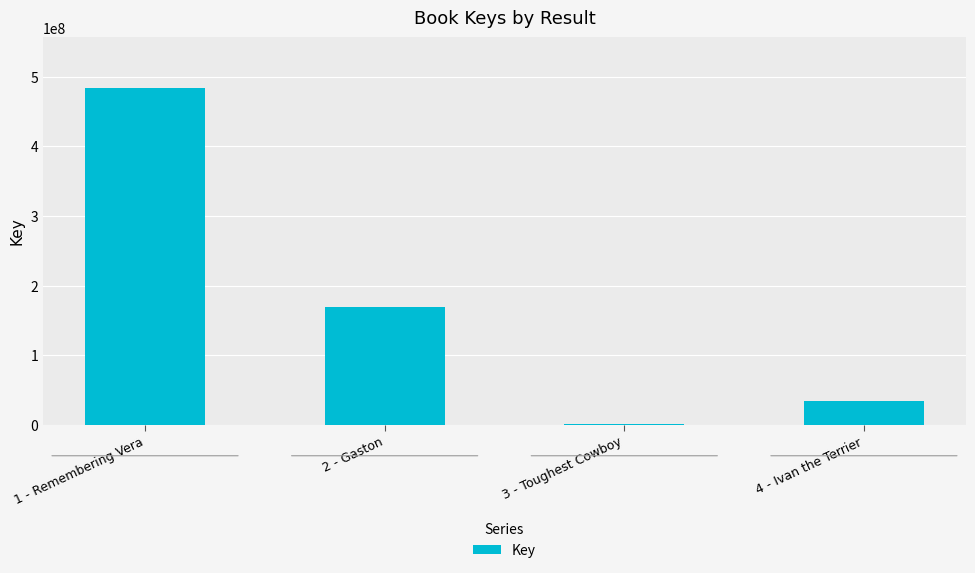

Is it true that the value at 2 - Gaston is 168488454?

True